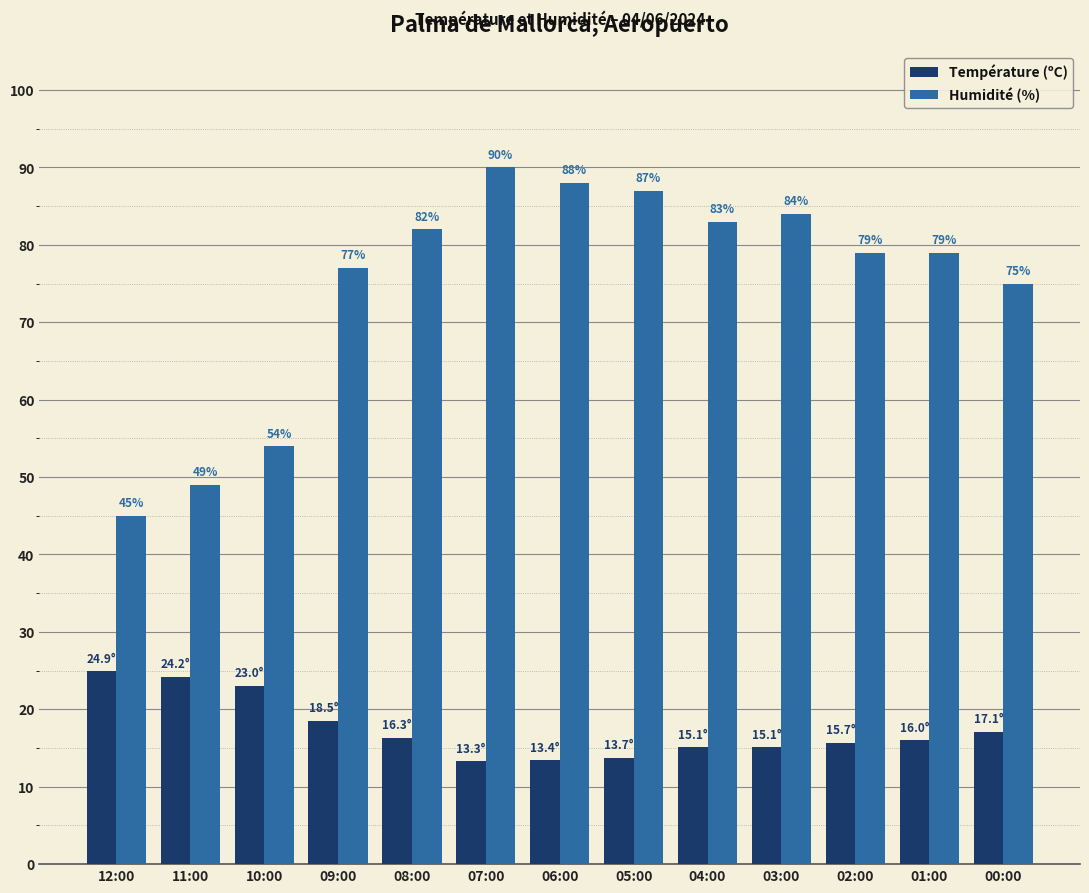

At which label is Humidité (%) closest to 67?

00:00